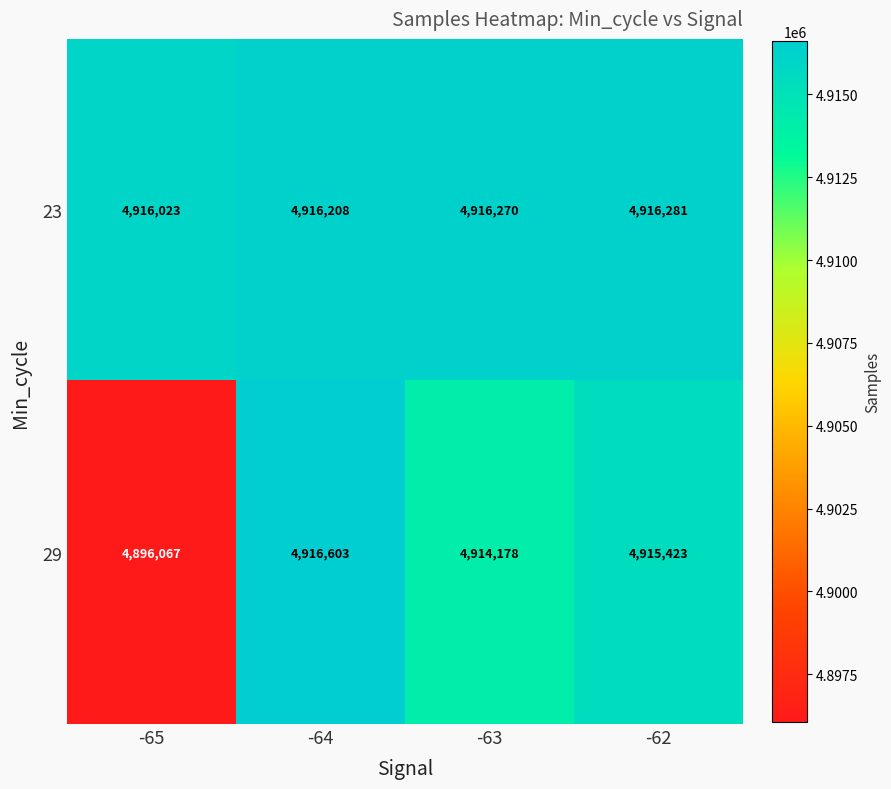

Is it true that 29 equals 6458611 at -63?

False